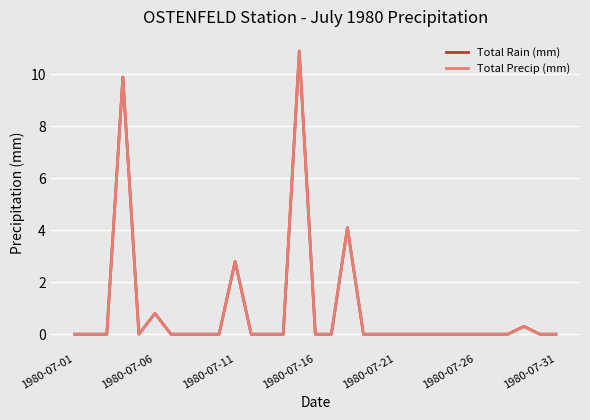

Does the chart display data point markers on the line(s)?

No